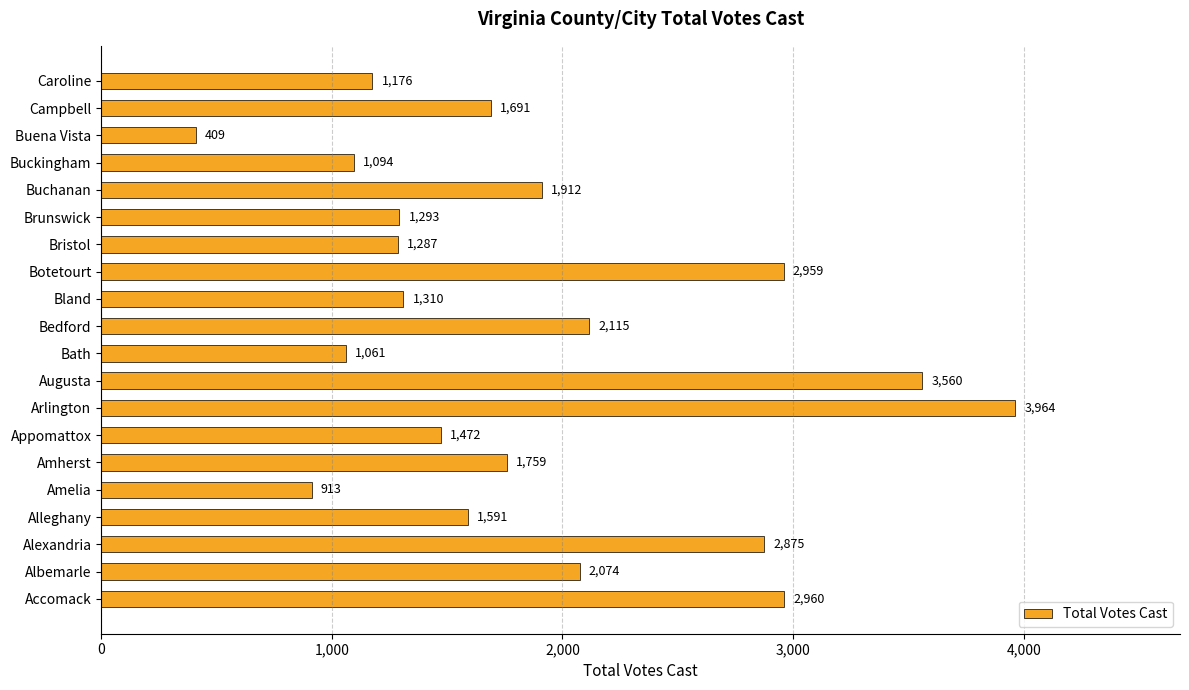

What is the average value?

1874